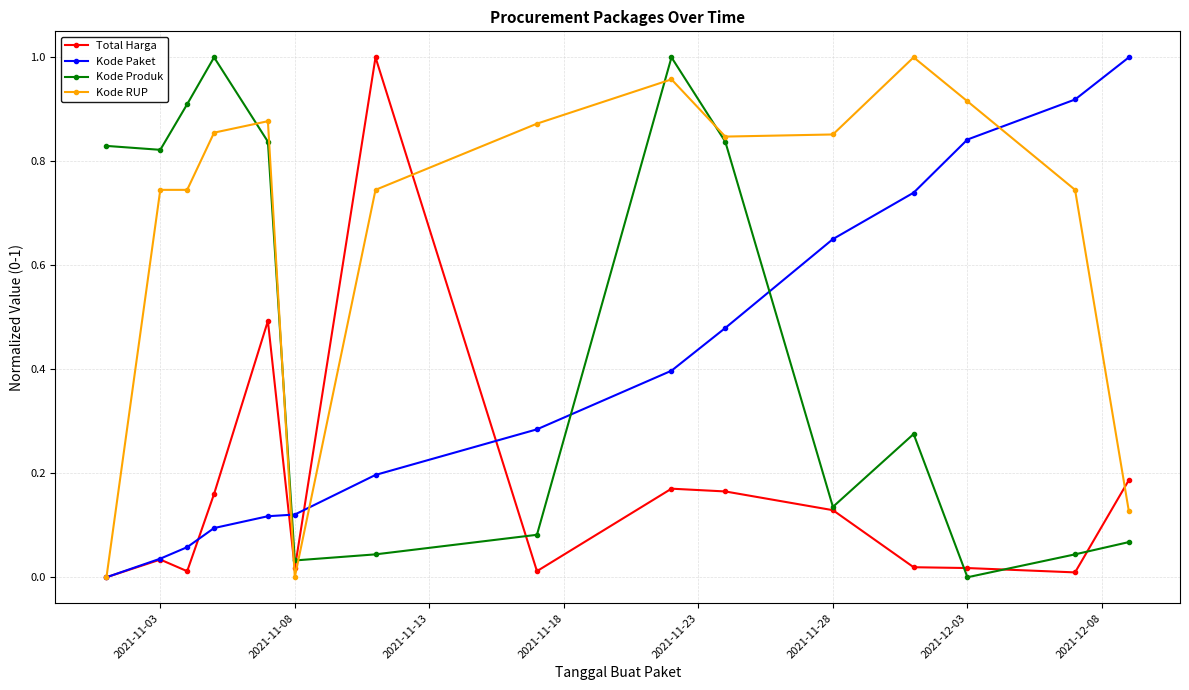

Which series has the largest total across all categories?

Kode RUP